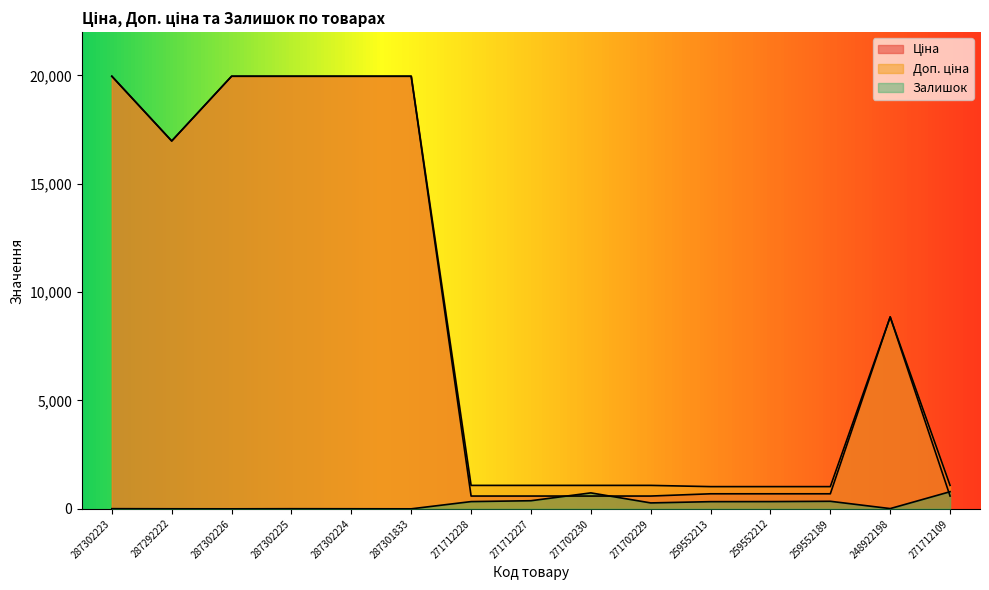

What is the maximum value shown in the chart?

19964.2